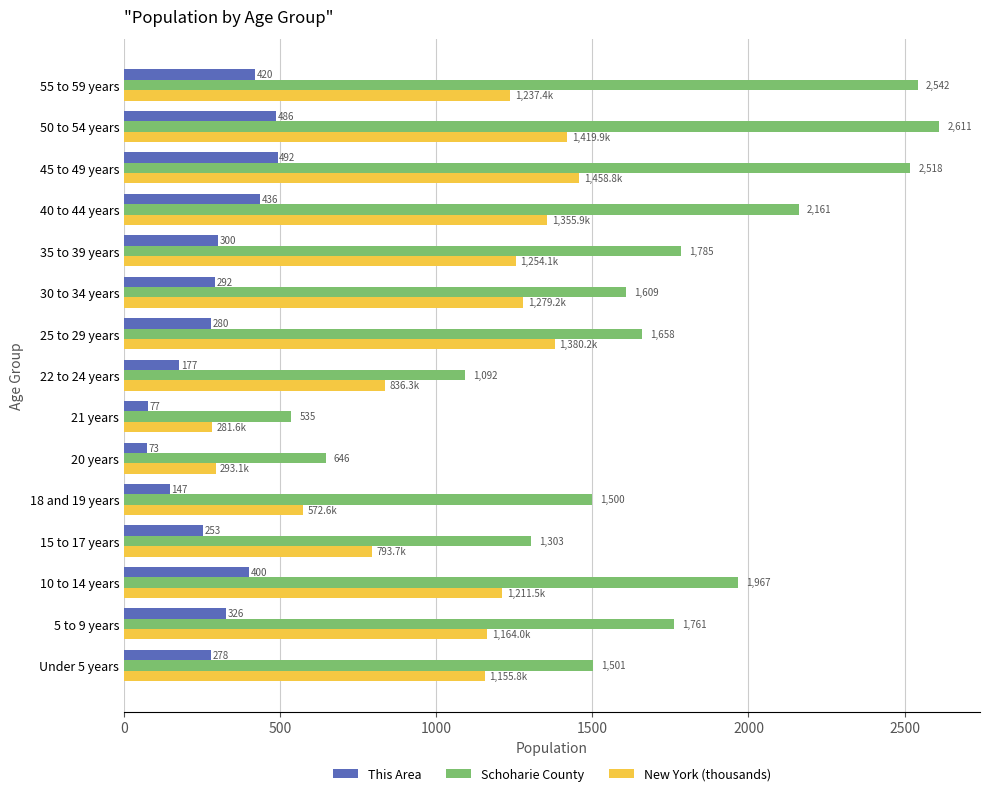

The New York (thousands) series shows 572.6 at 18 and 19 years. True or false?

True